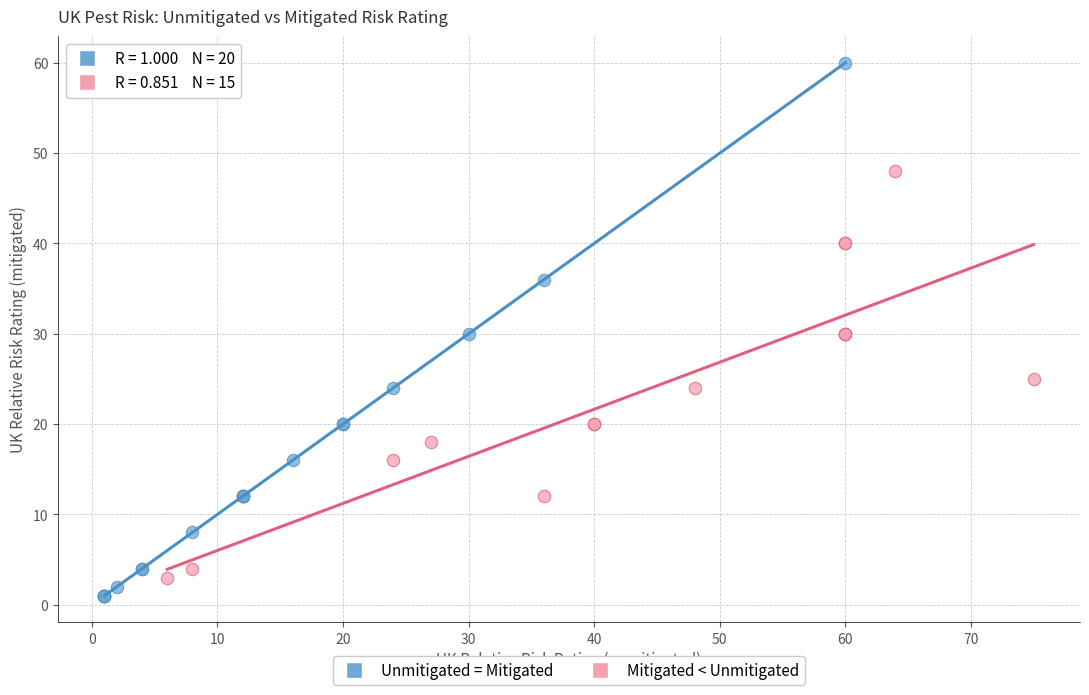

Which series has the widest spread of Y values?

Unmitigated = Mitigated